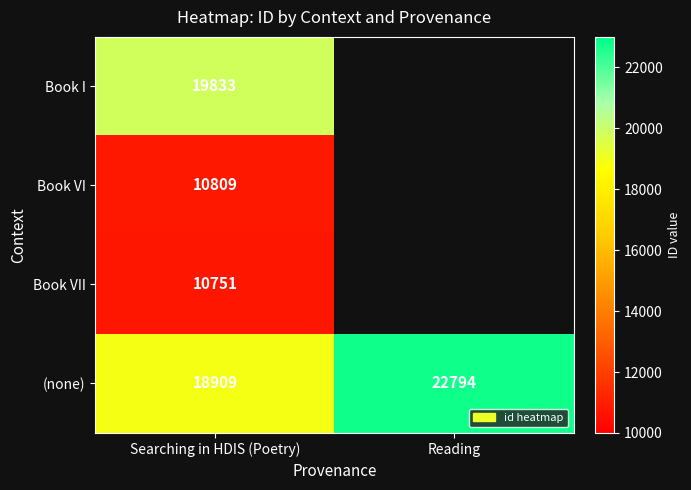

True or false: (none) has a value of 18909 at Searching in HDIS (Poetry).

True